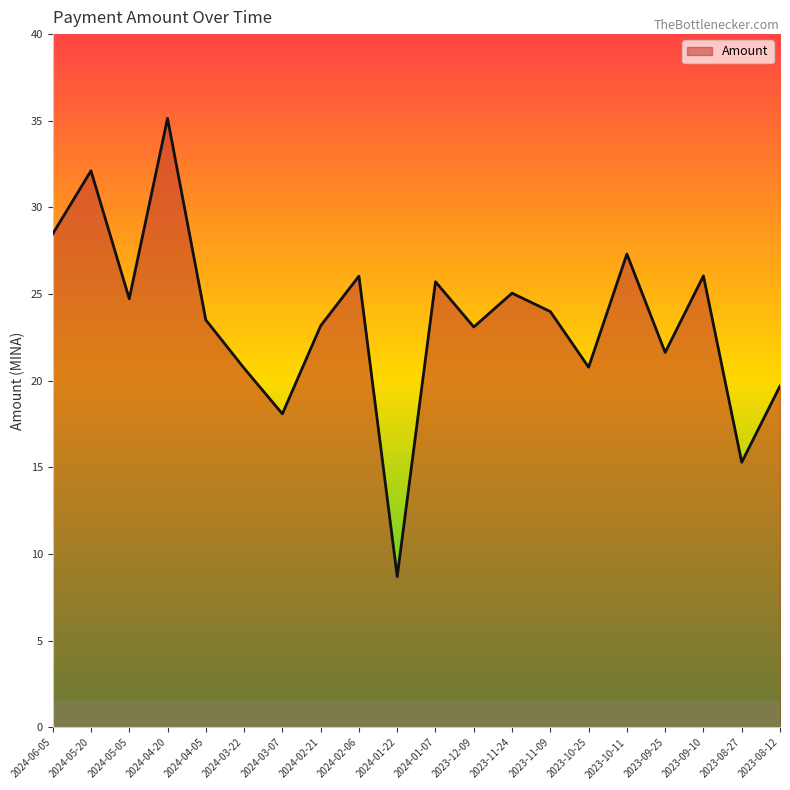

Does the chart display data point markers on the line(s)?

No